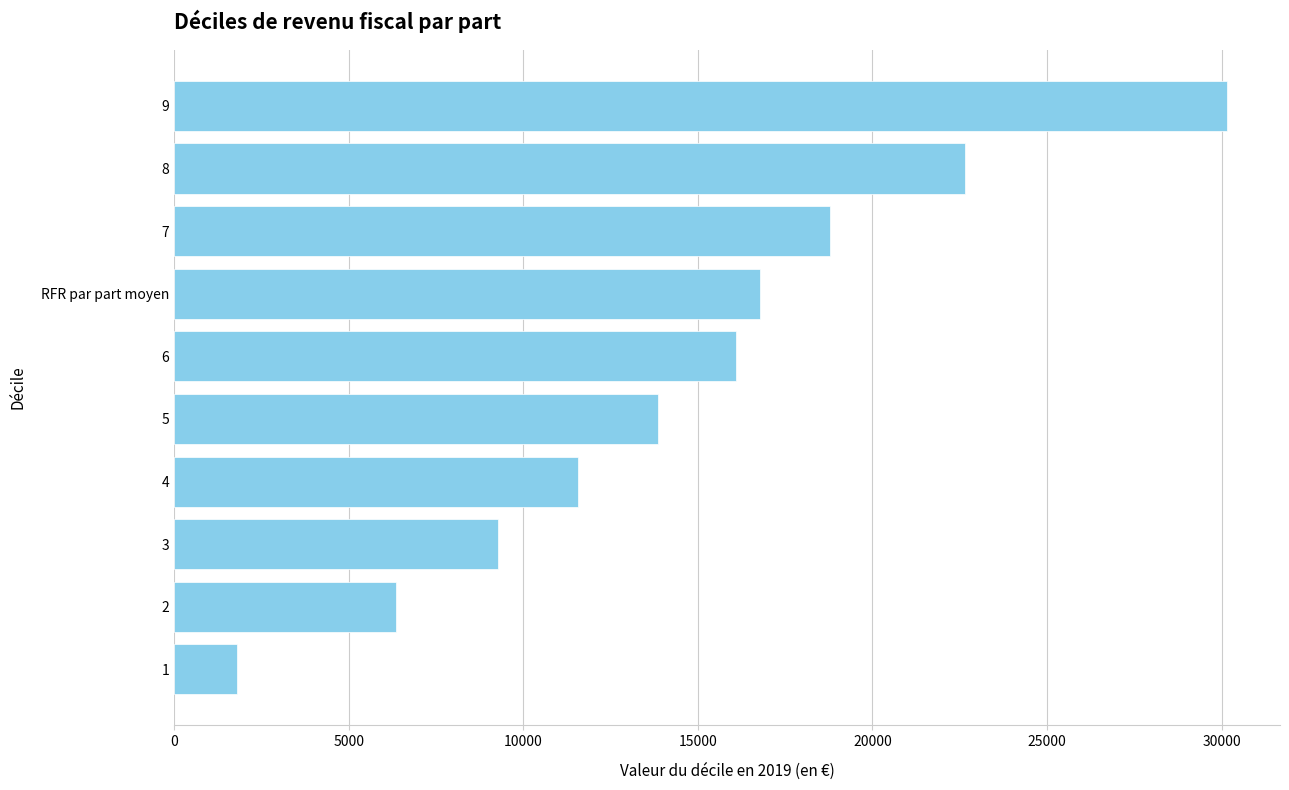

Reading top to bottom, transcribe all the data shown in this chart.

9=30164	8=22663	7=18792	RFR par part moyen=16767	6=16084	5=13864	4=11580	3=9265	2=6368	1=1806